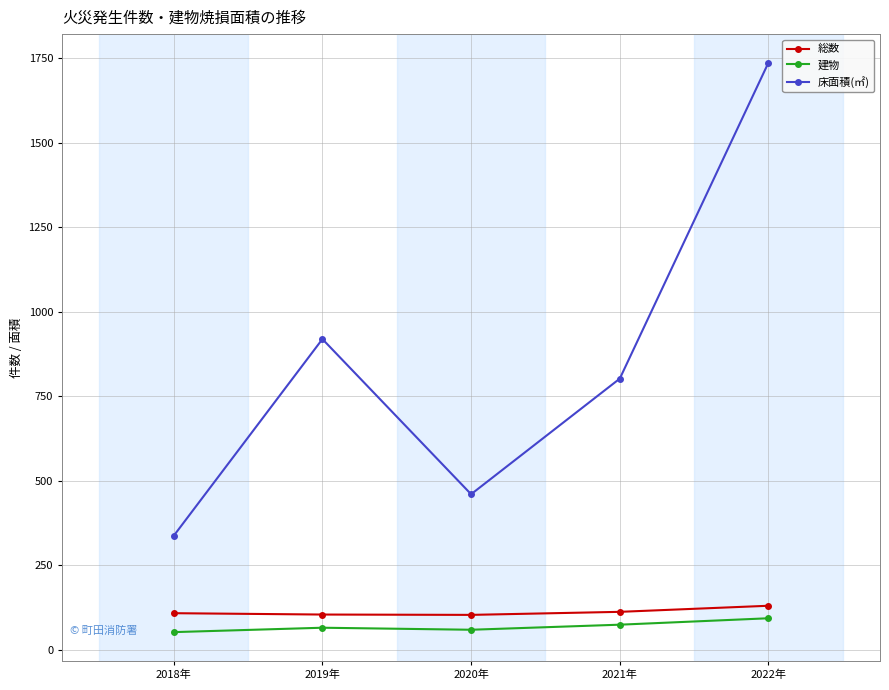

What is the label of the 4th point from the left?

2021年